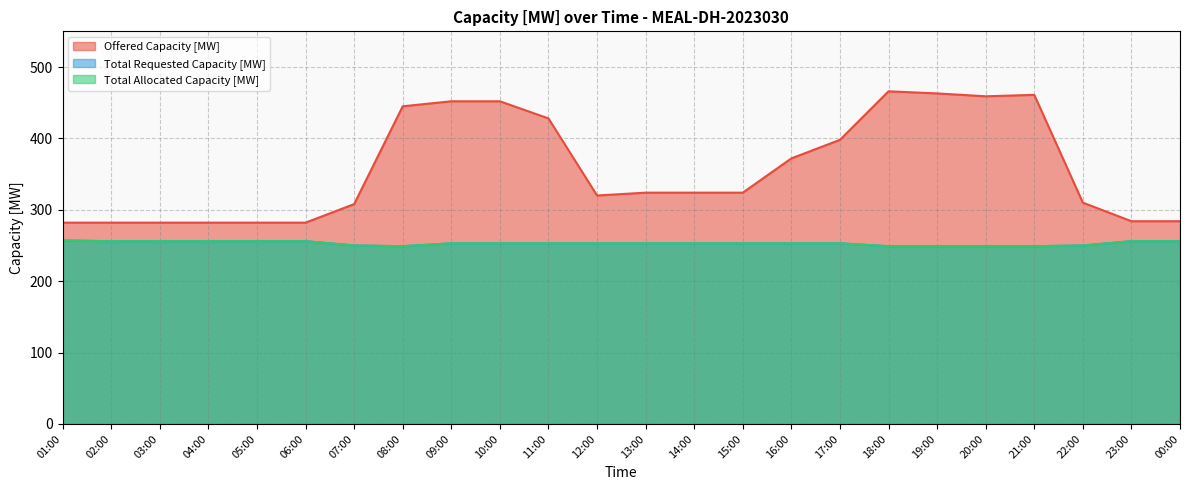

What is the minimum value shown in the chart?

249